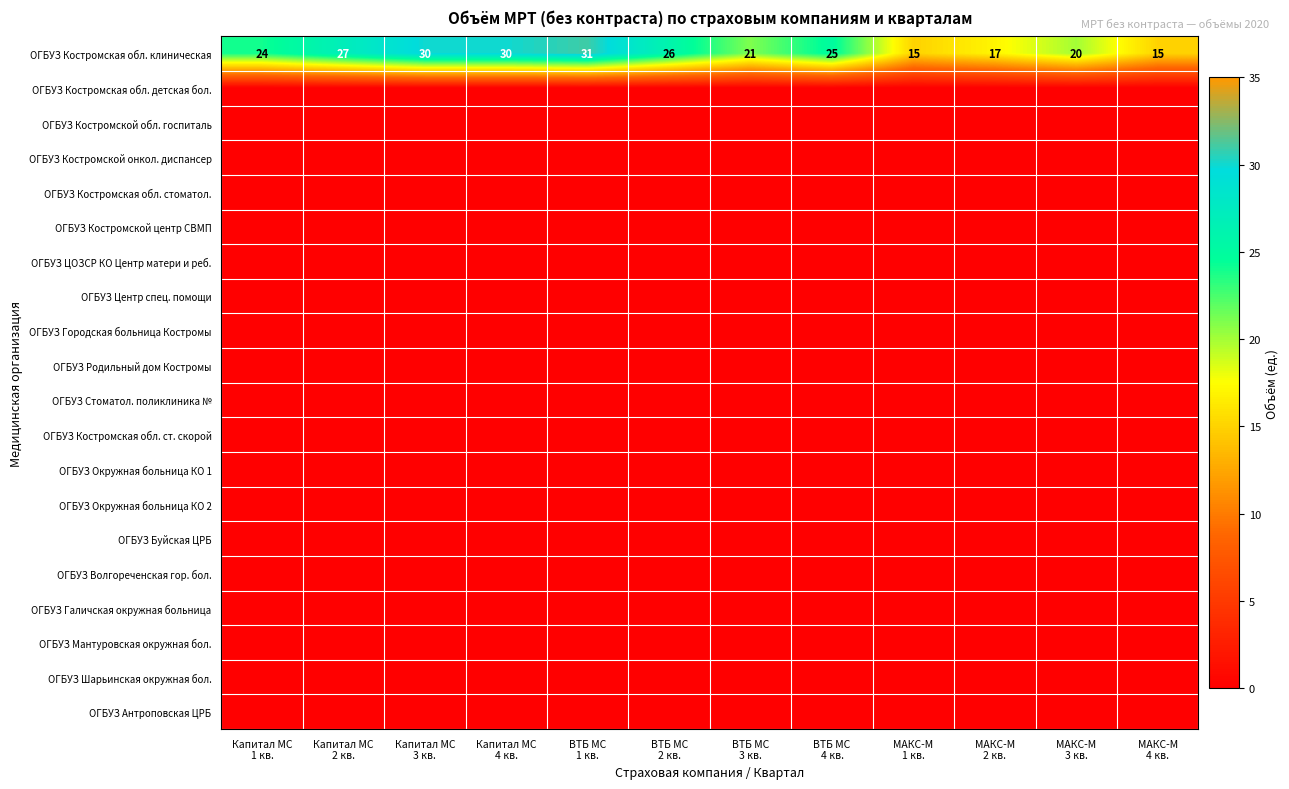

List the labels in order of ОГБУЗ Мантуровская окружная бол. value, largest first.

Капитал МС 1 кв., Капитал МС 2 кв., Капитал МС 3 кв., Капитал МС 4 кв., ВТБ МС 1 кв., ВТБ МС 2 кв., ВТБ МС 3 кв., ВТБ МС 4 кв., МАКС-М 1 кв., МАКС-М 2 кв., МАКС-М 3 кв., МАКС-М 4 кв.